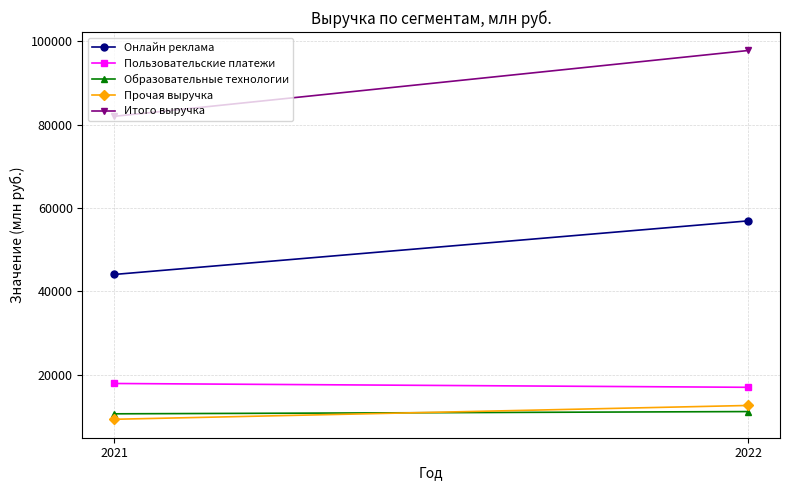

What value does the Итого выручка series have at 2022, to the nearest 100?

97800